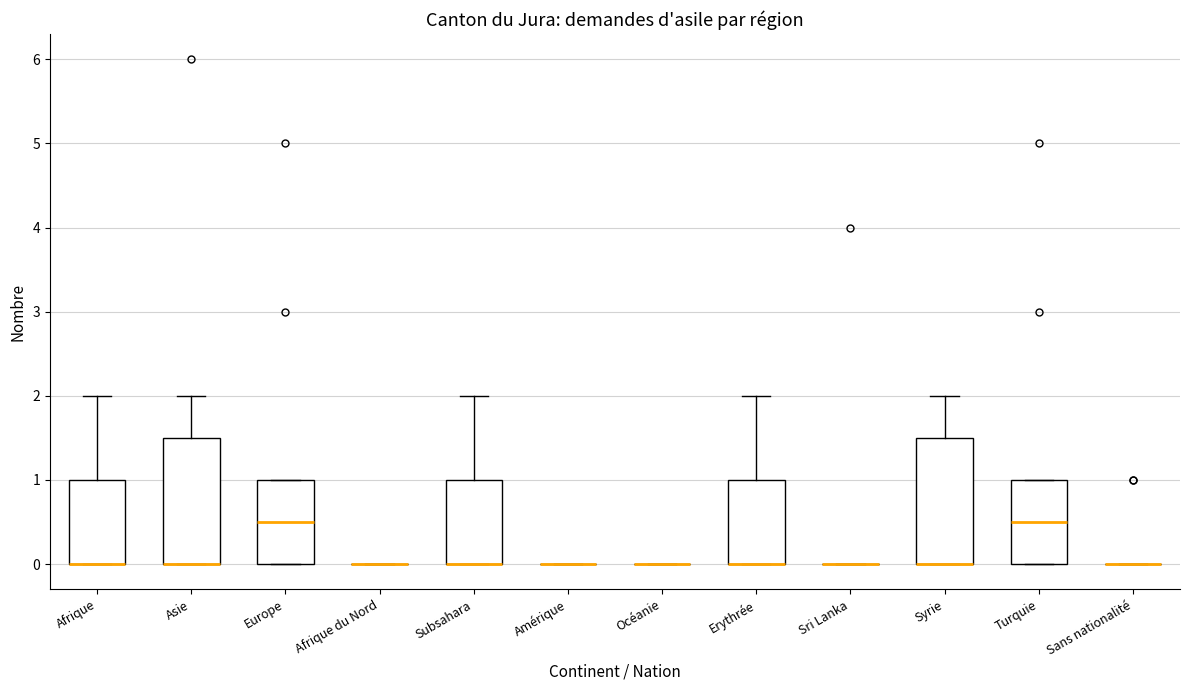

Where does the upper whisker of the box for Afrique end on the y-axis? The values are not printed on the chart, so give them approximately, as read against the axis.

2.0